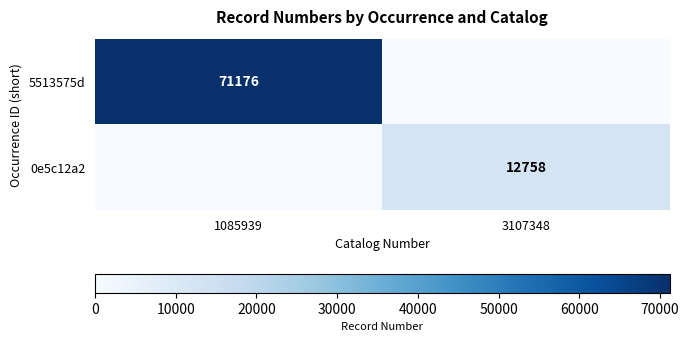

The 5513575d series shows 71176 at 1085939. True or false?

True